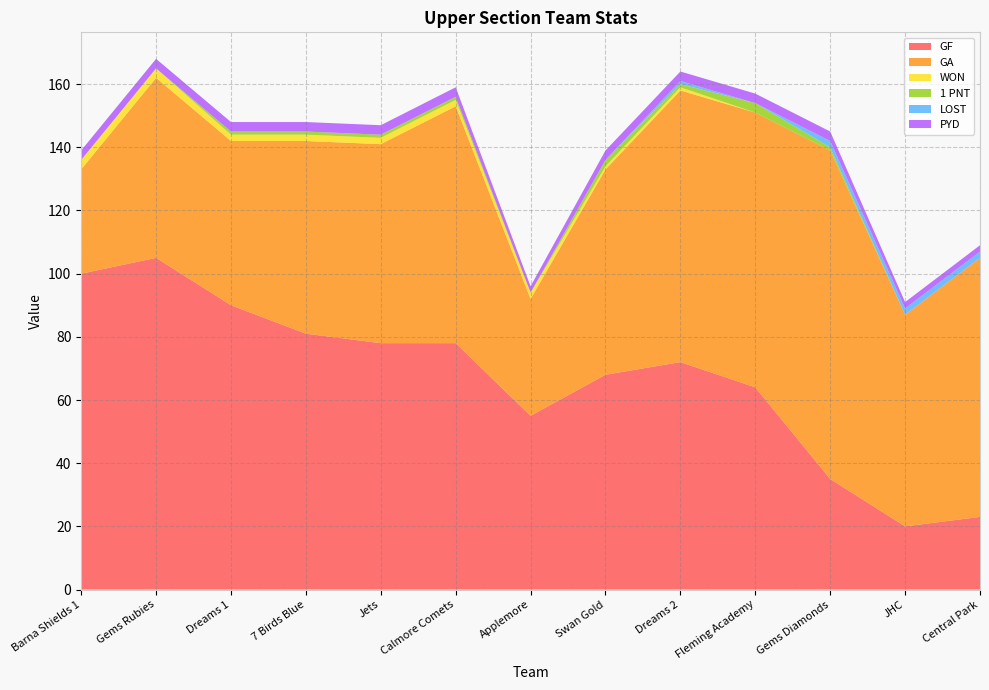

Reading right to left, list all the values displayed in this chart.

GF: 23	20	35	64	72	68	55	78	78	81	90	105	100
GA: 82	67	104	87	86	65	37	75	63	61	52	57	33
WON: 0	0	0	0	1	1	2	2	2	2	2	3	3
1 PNT: 0	0	1	3	1	2	0	1	1	1	1	0	0
LOST: 2	2	2	0	1	0	0	0	0	0	0	0	0
PYD: 2	2	3	3	3	3	2	3	3	3	3	3	3